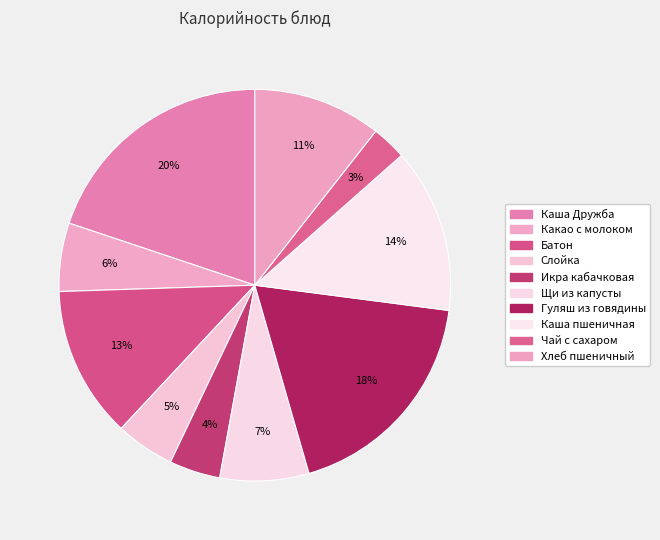

To the nearest percent, what is the difference between the largest and smallest slice percentages?

17%